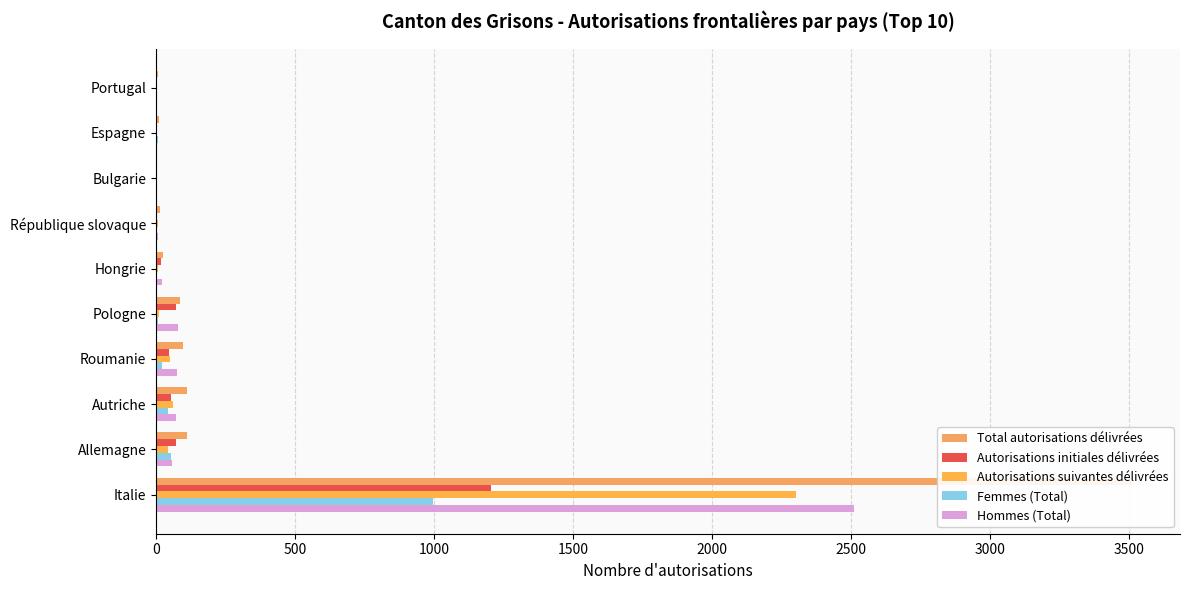

What is the maximum value for Hommes (Total)?

2513